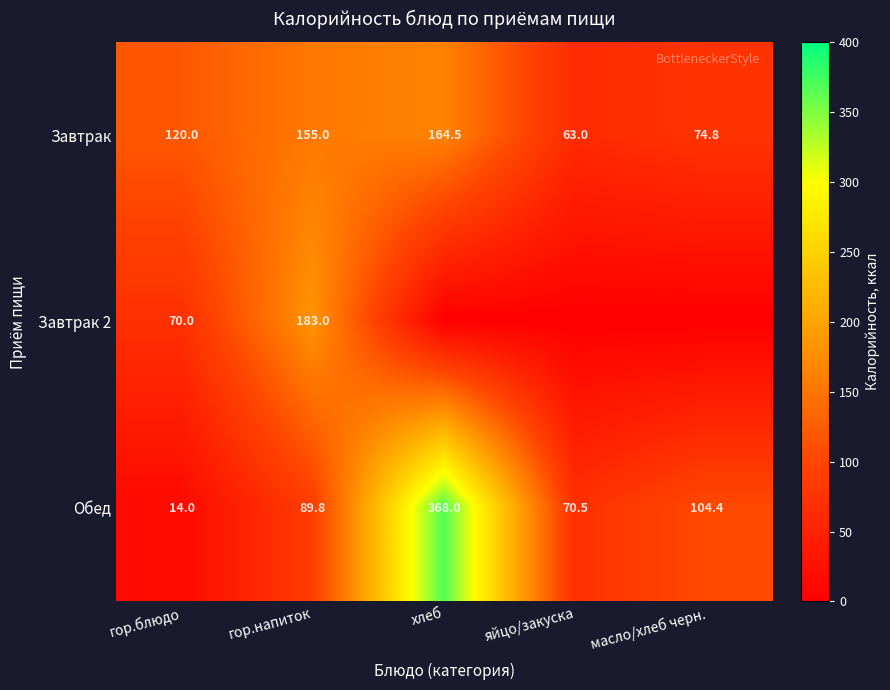

Is it true that Завтрак 2 equals 70.0 at гор.блюдо?

True